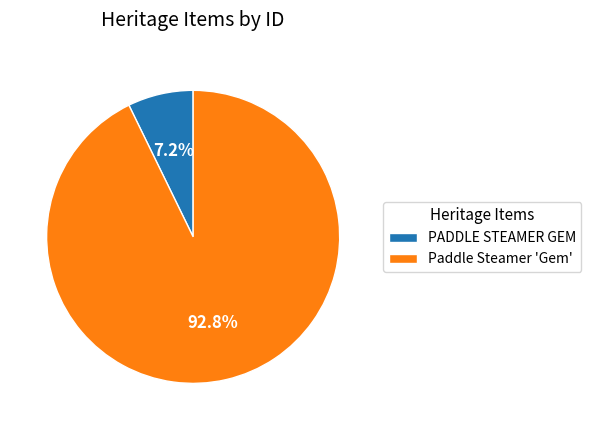

Is it true that PADDLE STEAMER GEM is 7% of the pie?

True